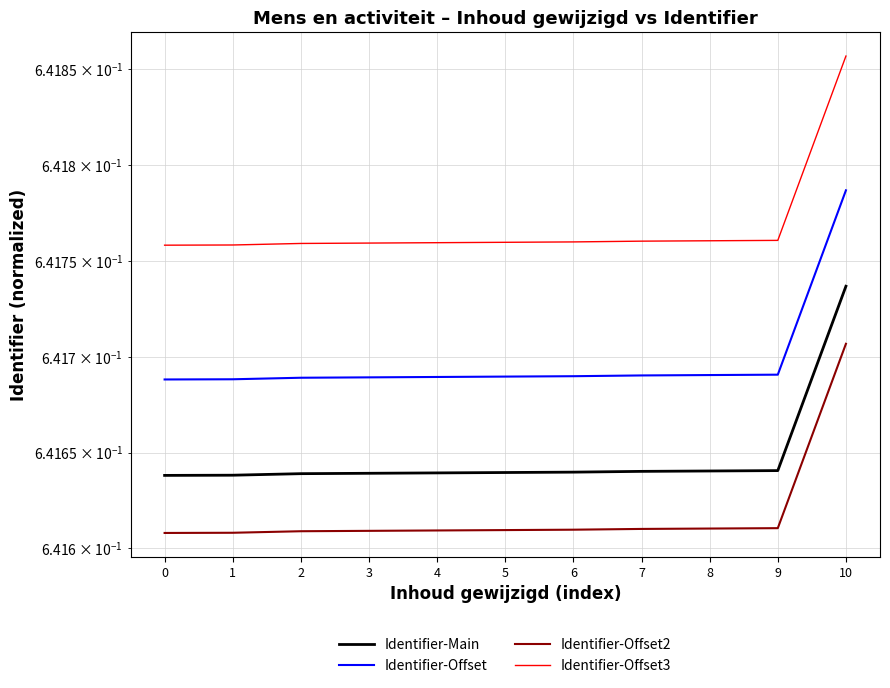

True or false: Identifier-Offset2 and Identifier-Main intersect in this chart.

False